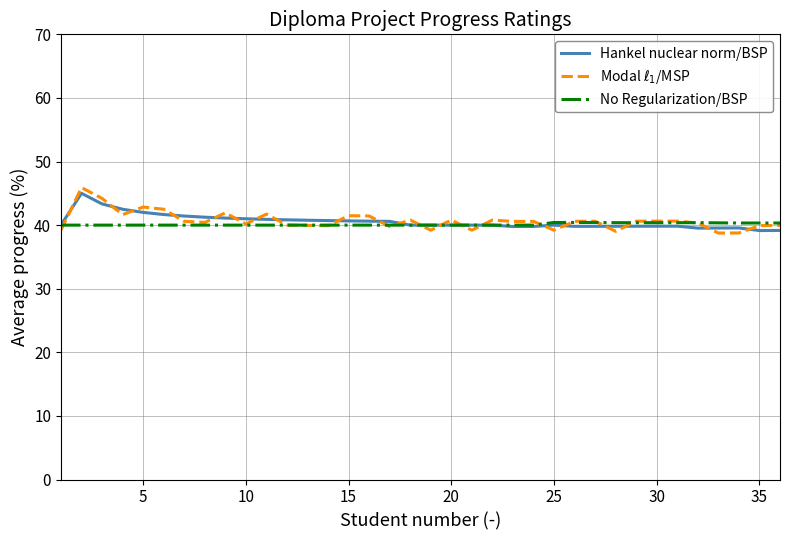

What is the smallest value displayed?

38.8